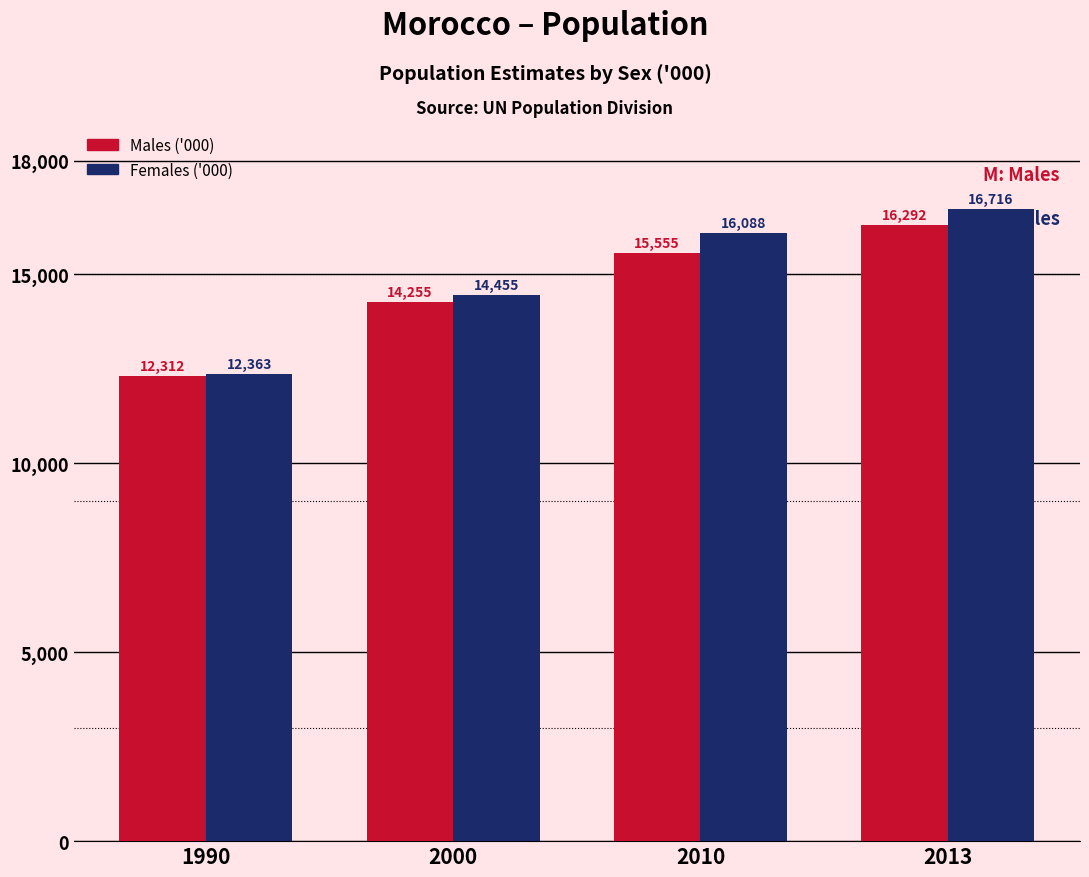

The value of Females ('000) at 2013 is 16715.9. True or false?

True